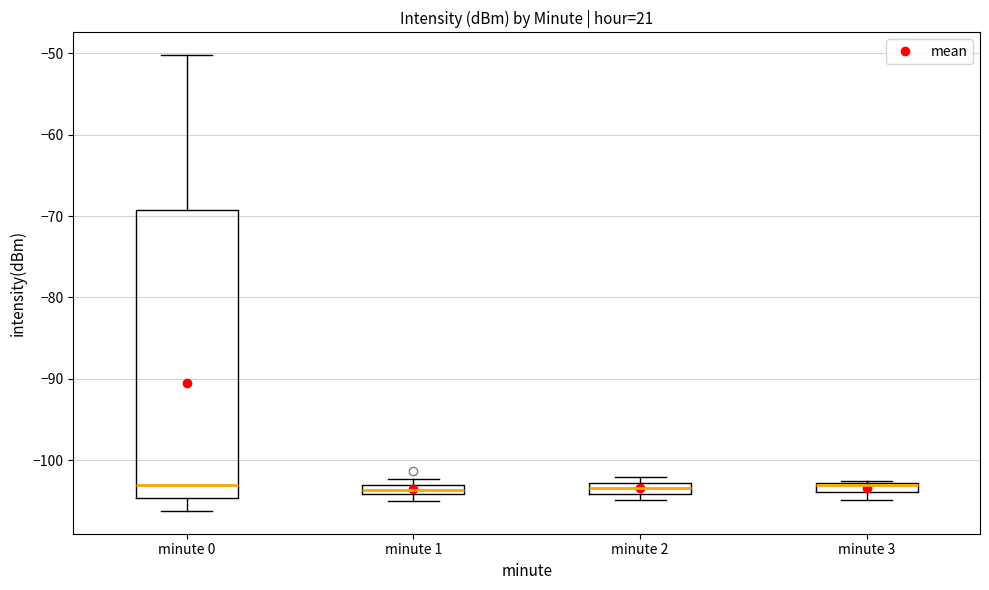

Where does the lower whisker of the box for minute 0 end on the y-axis? The values are not printed on the chart, so give them approximately, as read against the axis.

-106